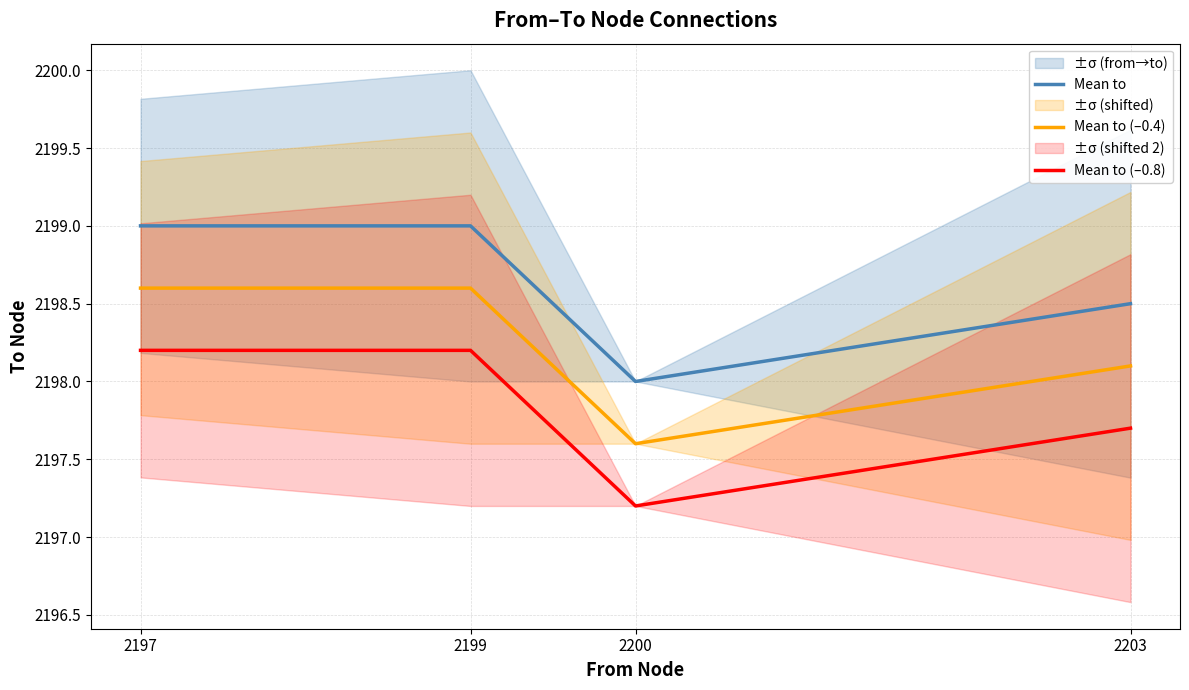

What is the sum of all Mean to (–0.8) values?

8791.3